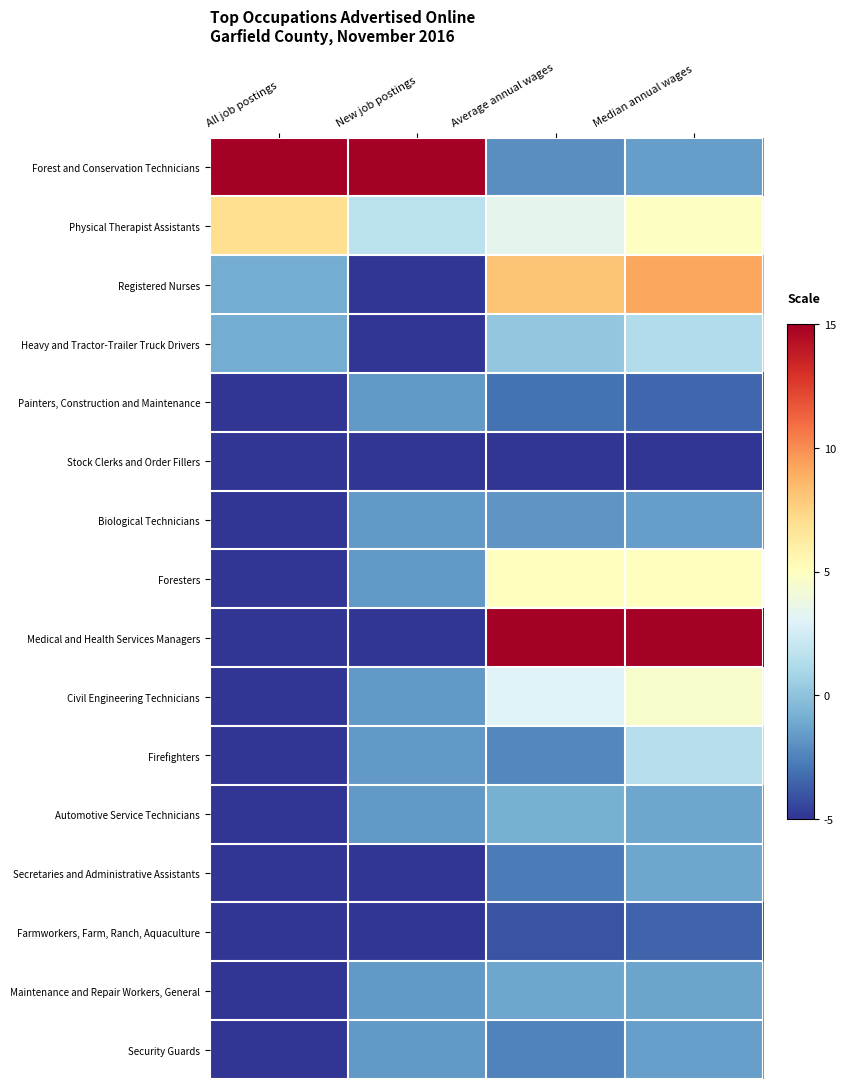

Reading left to right, transcribe all the data shown in this chart.

Forest and Conservation Technicians: All job postings=15.0	New job postings=15.0	Average annual wages=-2.1	Median annual wages=-1.5
Physical Therapist Assistants: All job postings=7.0	New job postings=1.7	Average annual wages=3.4	Median annual wages=4.9
Registered Nurses: All job postings=-1.0	New job postings=-5.0	Average annual wages=8.1	Median annual wages=9.2
Heavy and Tractor-Trailer Truck Drivers: All job postings=-1.0	New job postings=-5.0	Average annual wages=0.2	Median annual wages=1.3
Painters, Construction and Maintenance: All job postings=-5.0	New job postings=-1.7	Average annual wages=-3.0	Median annual wages=-3.4
Stock Clerks and Order Fillers: All job postings=-5.0	New job postings=-5.0	Average annual wages=-5.0	Median annual wages=-5.0
Biological Technicians: All job postings=-5.0	New job postings=-1.7	Average annual wages=-1.8	Median annual wages=-1.5
Foresters: All job postings=-5.0	New job postings=-1.7	Average annual wages=5.0	Median annual wages=4.9
Medical and Health Services Managers: All job postings=-5.0	New job postings=-5.0	Average annual wages=15.0	Median annual wages=15.0
Civil Engineering Technicians: All job postings=-5.0	New job postings=-1.7	Average annual wages=3.0	Median annual wages=4.6
Firefighters: All job postings=-5.0	New job postings=-1.7	Average annual wages=-2.3	Median annual wages=1.4
Automotive Service Technicians: All job postings=-5.0	New job postings=-1.7	Average annual wages=-0.8	Median annual wages=-1.2
Secretaries and Administrative Assistants: All job postings=-5.0	New job postings=-5.0	Average annual wages=-2.7	Median annual wages=-1.2
Farmworkers, Farm, Ranch, Aquaculture: All job postings=-5.0	New job postings=-5.0	Average annual wages=-4.0	Median annual wages=-3.4
Maintenance and Repair Workers, General: All job postings=-5.0	New job postings=-1.7	Average annual wages=-1.2	Median annual wages=-1.3
Security Guards: All job postings=-5.0	New job postings=-1.7	Average annual wages=-2.5	Median annual wages=-1.5